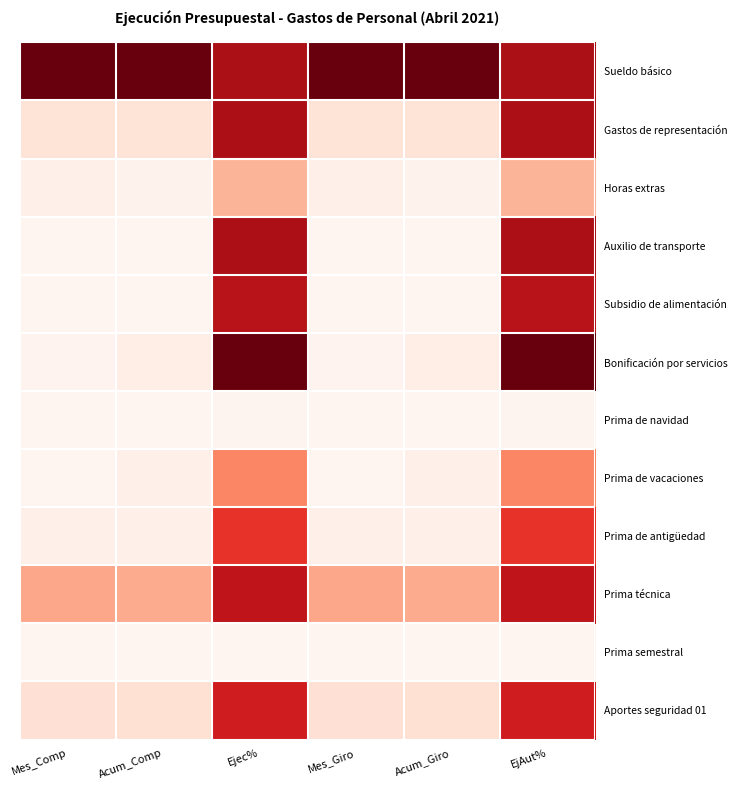

At Mes_Giro, list the series in order from smallest to largest.

Prima de navidad, Prima de vacaciones, Prima semestral, Subsidio de alimentación, Auxilio de transporte, Bonificación por servicios, Prima de antigüedad, Horas extras, Gastos de representación, Aportes seguridad 01, Prima técnica, Sueldo básico